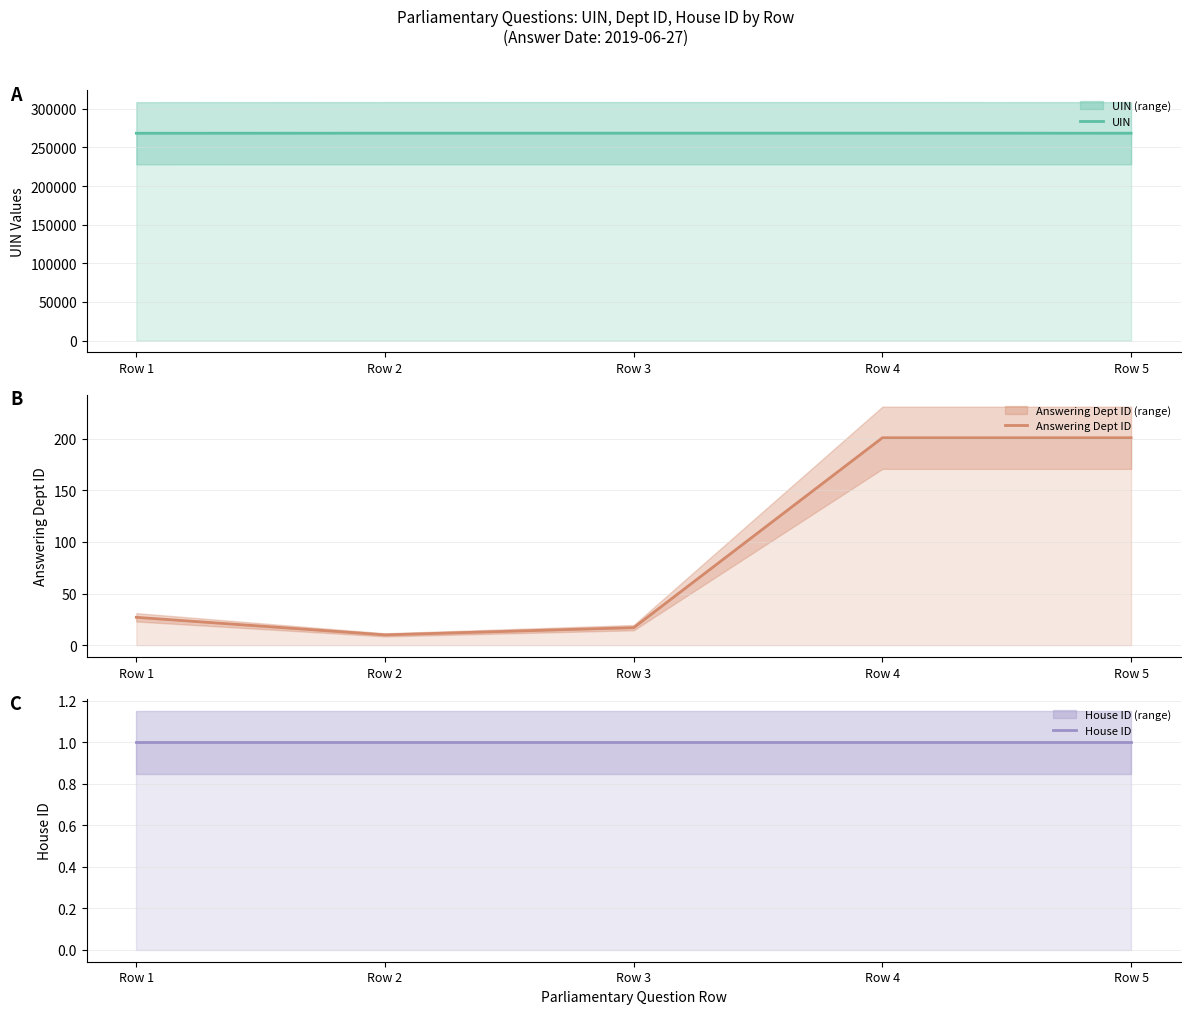

Count the number of categories in the chart.

5